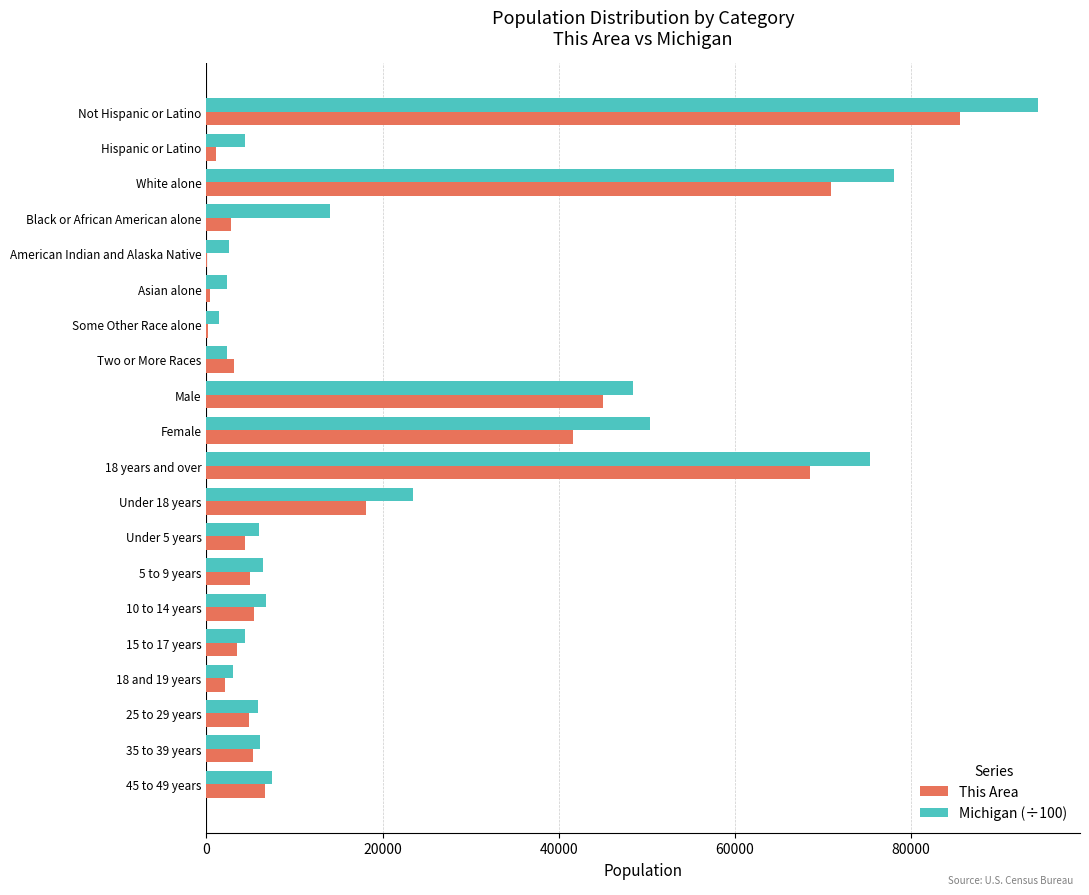

Between Black or African American alone and 18 years and over, which series saw the biggest shift?

This Area